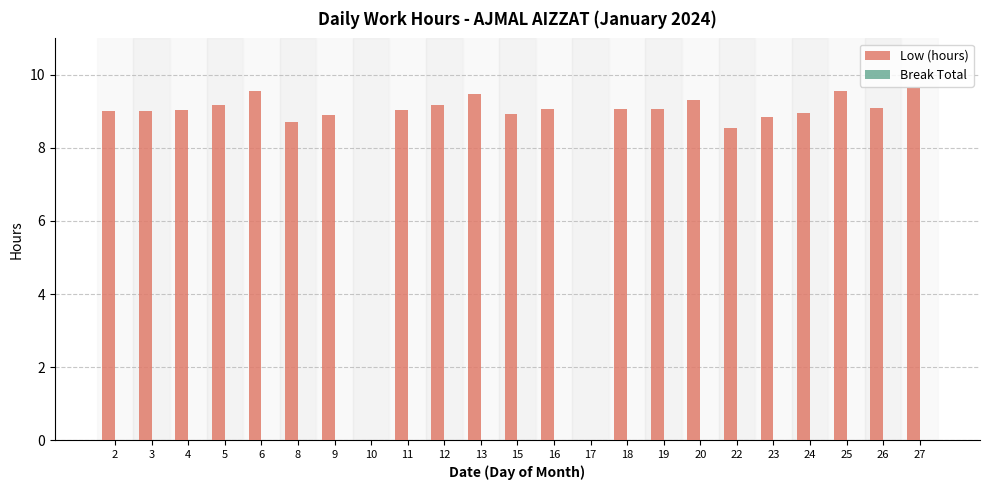

What is the greatest value displayed?

9.6